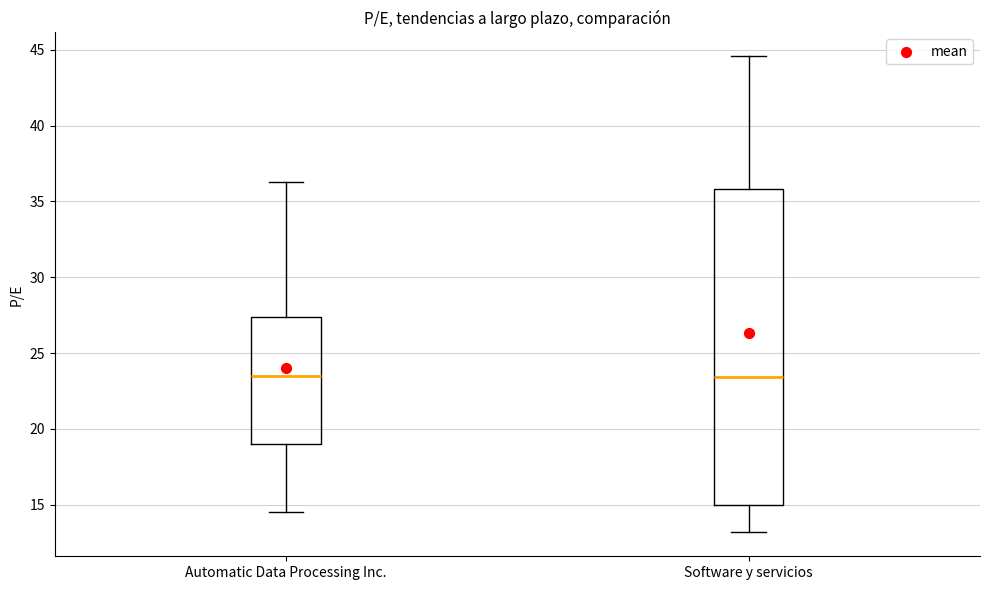

Reading left to right, read every box against the y-axis: the position of its median line, the range the box covers, and the ends of its whiskers. The values are not printed on the chart, so give them approximately, as read against the axis.

Automatic Data Processing Inc.: median 23.5, box 19.0 to 27.5, whiskers 14.5 to 36.5
Software y servicios: median 23.5, box 15.0 to 36.0, whiskers 13.0 to 44.5